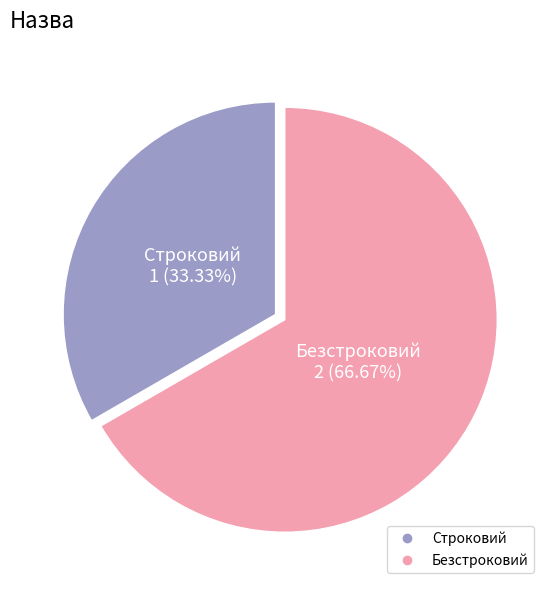

To the nearest percent, what percentage of the pie is Строковий?

33%